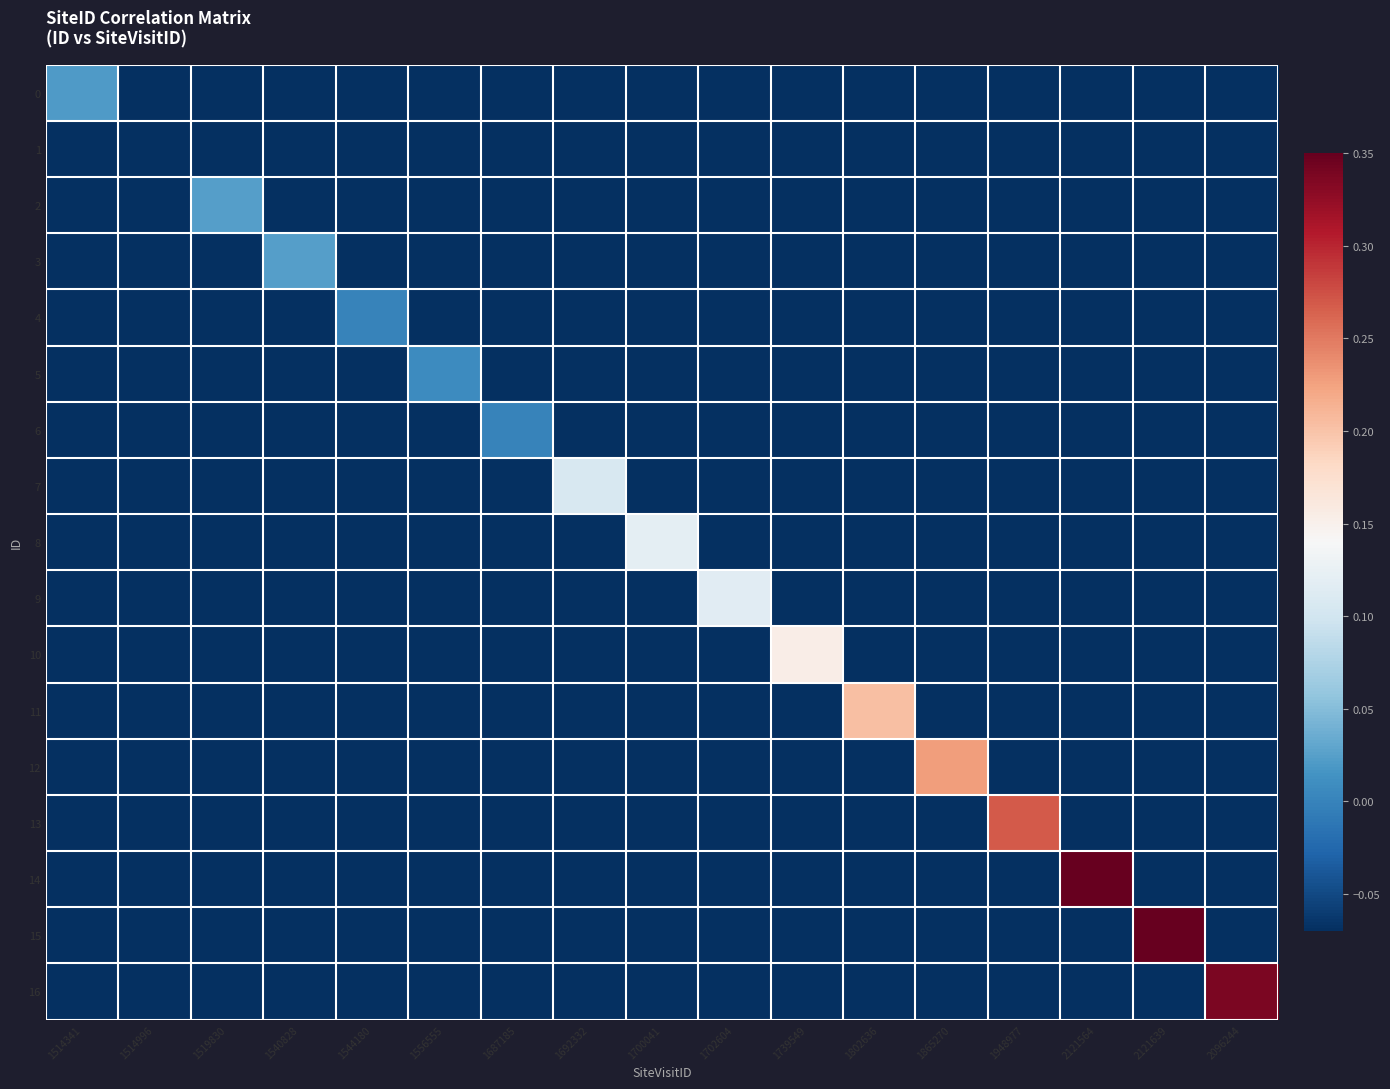

Which series has the largest total across all categories?

15